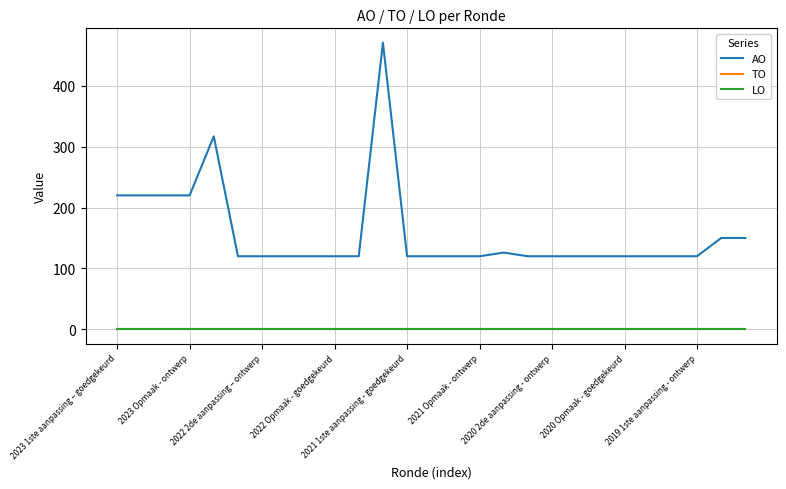

True or false: TO and LO cross at least once.

False